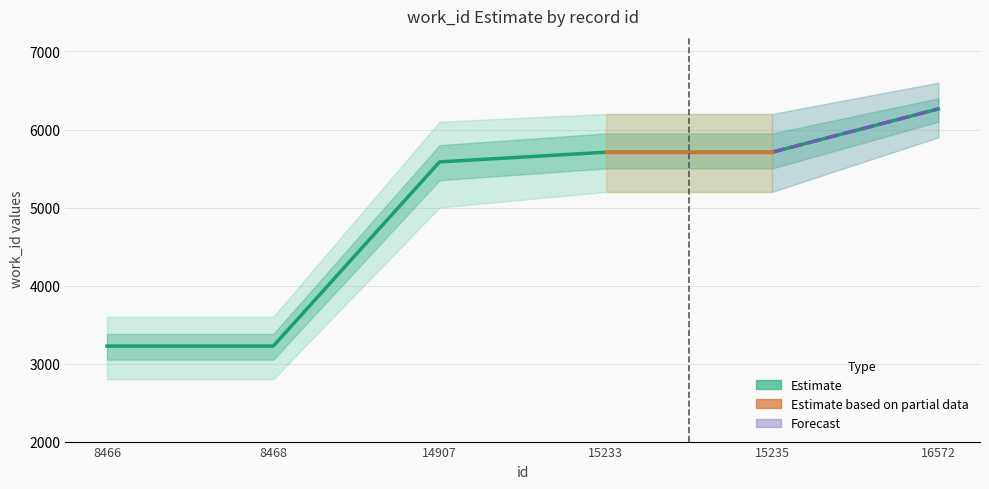

Approximately how many times larger is the value at 14907 compared to 15235?

1.0